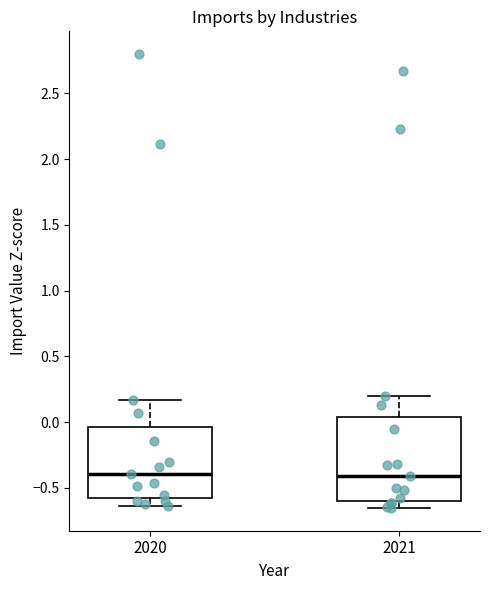

Comparing the boxes themselves (not the whiskers), which one is the tallest?

2021